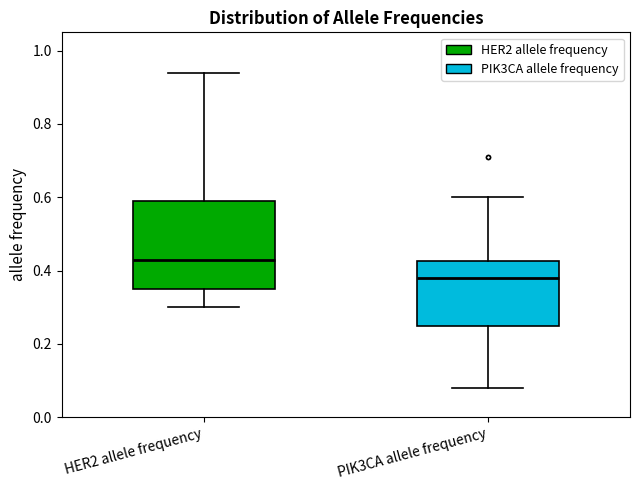

Which box has the highest median line?

HER2 allele frequency